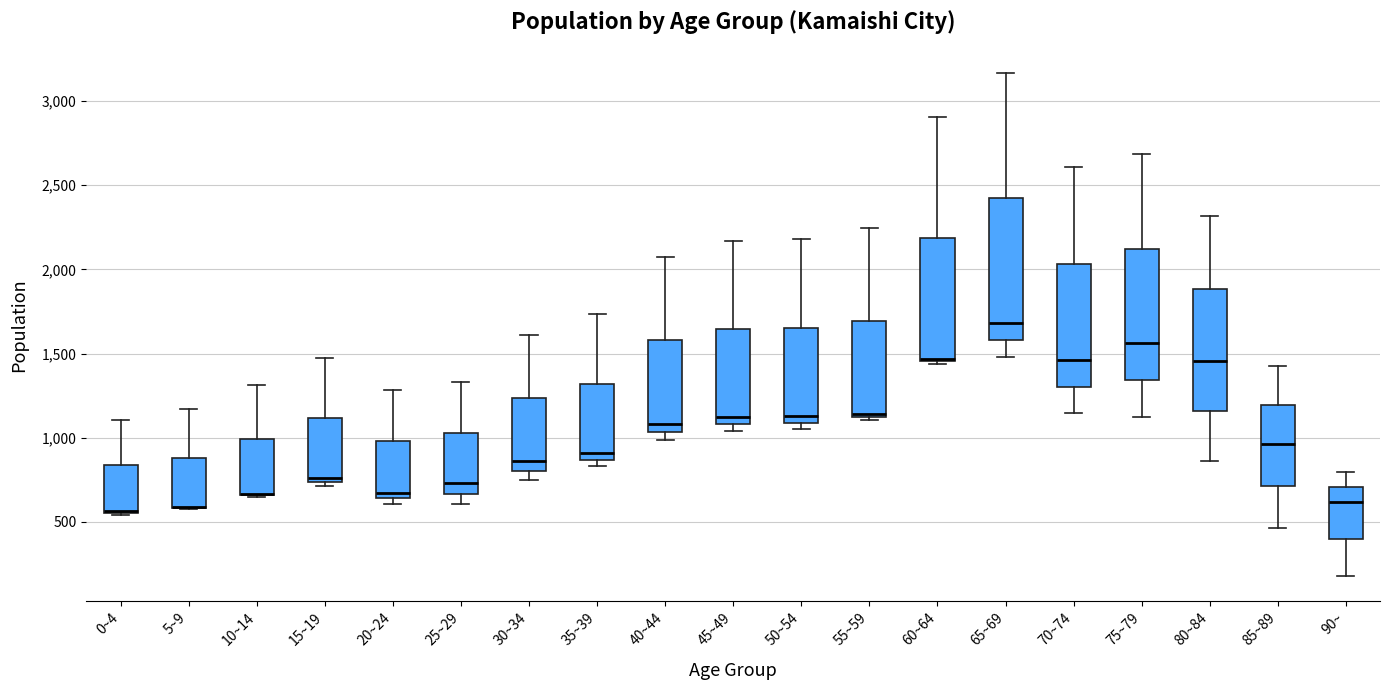

Reading left to right, read every box against the y-axis: the position of its median line, the range the box covers, and the ends of its whiskers. The values are not printed on the chart, so give them approximately, as read against the axis.

0~4: median 550, box 550 to 850, whiskers 550 to 1100
5~9: median 600 (drawn on the box's lower edge), box 600 to 900, whiskers 600 to 1150
10~14: median 650 (drawn on the box's lower edge), box 650 to 1000, whiskers 650 to 1300
15~19: median 750 (just above the box's lower edge), box 750 to 1100, whiskers 700 to 1450
20~24: median 650 (just above the box's lower edge), box 650 to 1000, whiskers 600 to 1300
25~29: median 750, box 650 to 1050, whiskers 600 to 1350
30~34: median 850, box 800 to 1250, whiskers 750 to 1600
35~39: median 900, box 850 to 1300, whiskers 850 (just below the box's lower edge) to 1750
40~44: median 1100, box 1050 to 1600, whiskers 1000 to 2050
45~49: median 1150, box 1100 to 1650, whiskers 1050 to 2150
50~54: median 1150, box 1100 to 1650, whiskers 1050 to 2200
55~59: median 1150, box 1100 to 1700, whiskers 1100 (just below the box's lower edge) to 2250
60~64: median 1450 (drawn on the box's lower edge), box 1450 to 2200, whiskers 1450 to 2900
65~69: median 1700, box 1600 to 2400, whiskers 1500 to 3150
70~74: median 1450, box 1300 to 2050, whiskers 1150 to 2600
75~79: median 1550, box 1350 to 2100, whiskers 1100 to 2700
80~84: median 1450, box 1150 to 1900, whiskers 850 to 2300
85~89: median 950, box 700 to 1200, whiskers 450 to 1450
90~: median 600, box 400 to 700, whiskers 200 to 800